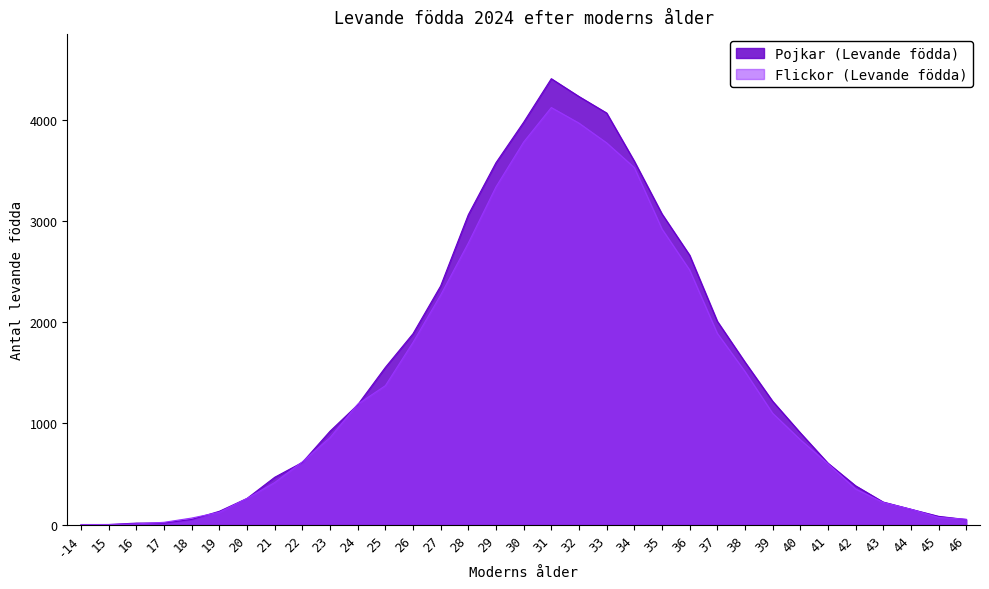

Rank the categories by Pojkar (Levande födda) value from highest to lowest.

31, 32, 33, 30, 34, 29, 35, 28, 36, 27, 37, 26, 38, 25, 39, 24, 23, 40, 22, 41, 21, 42, 20, 43, 44, 19, 45, 18, 46, 17, 16, -14, 15